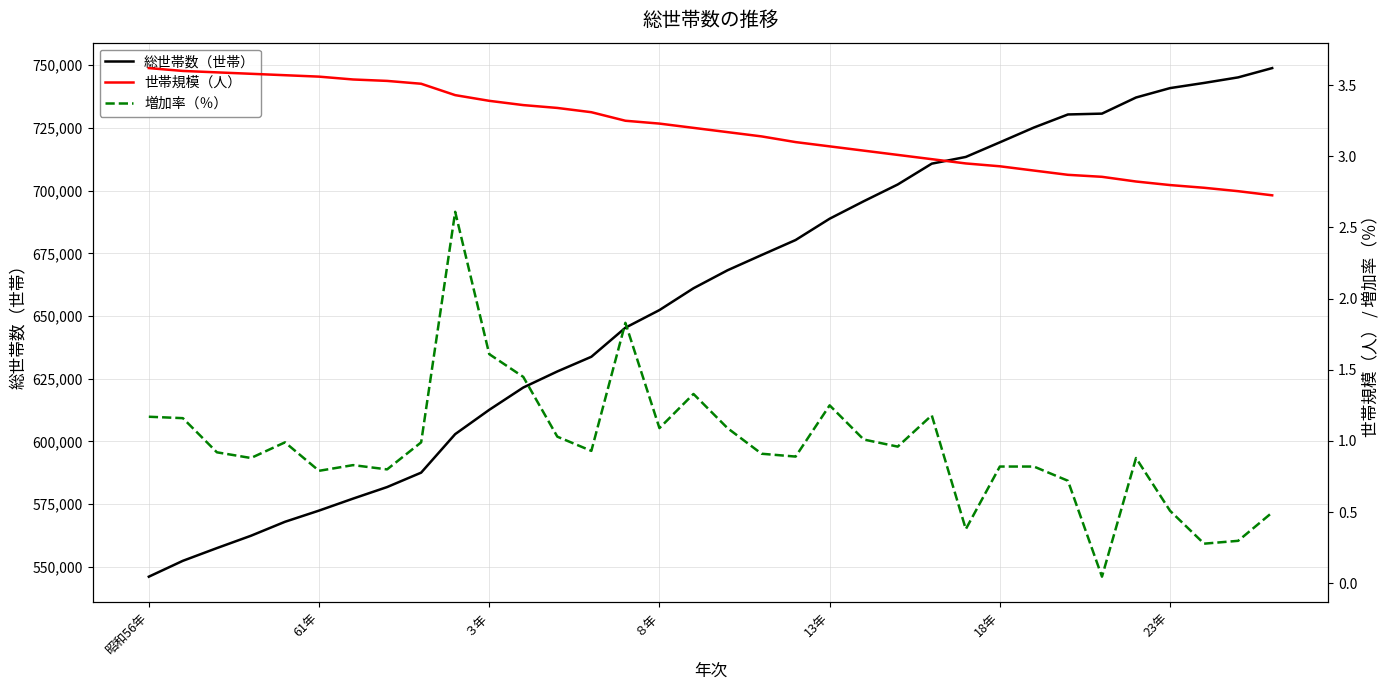

The value of 増加率（％） at 23 is 0.8. True or false?

False